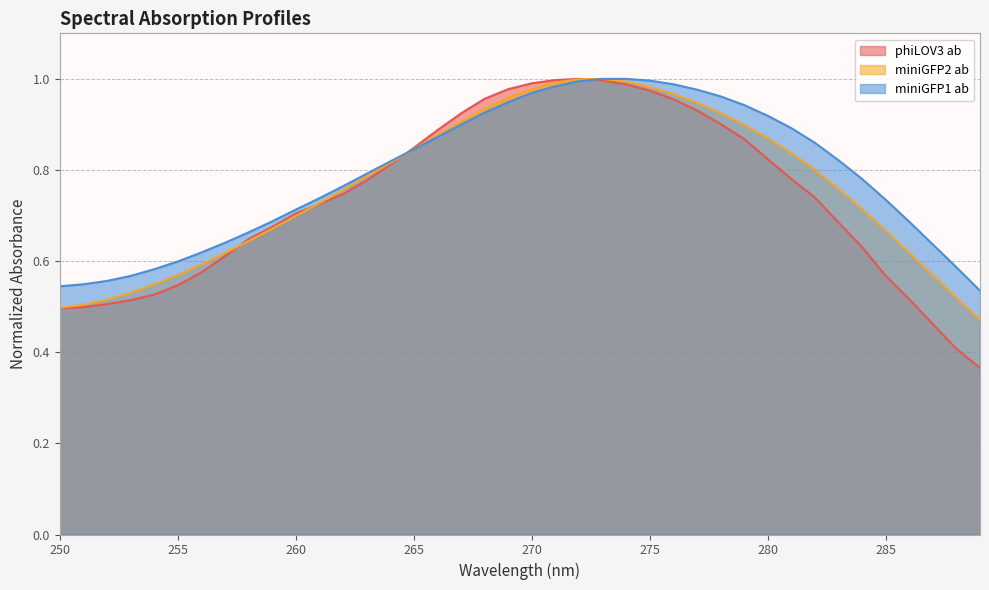

Where is miniGFP2 ab nearest to the value 0?

289